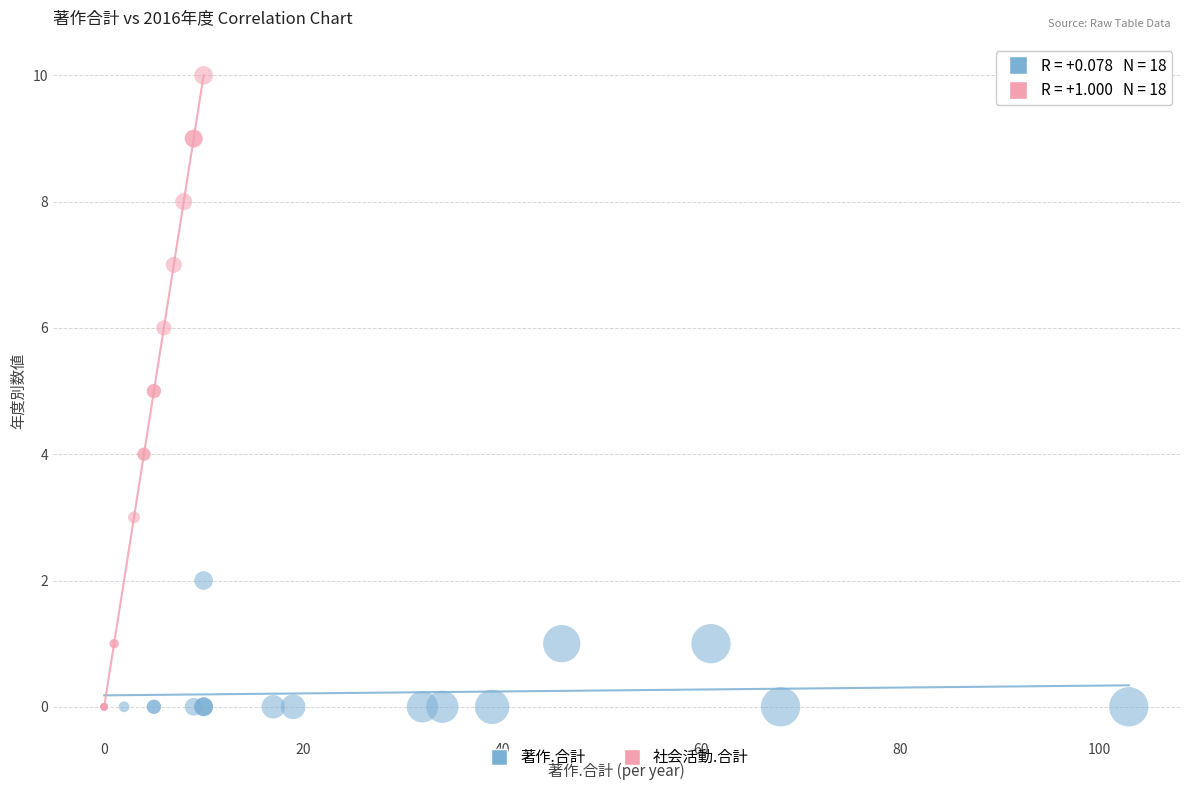

Which series reaches the maximum Y coordinate?

社会活動.合計